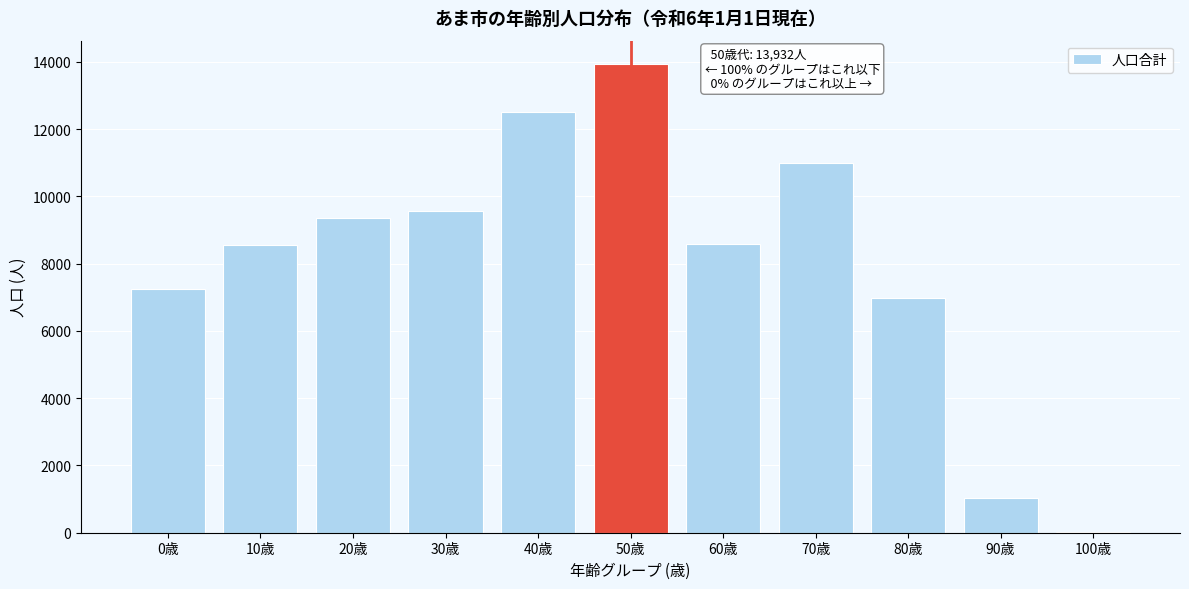

What is the sum of all values?

88786